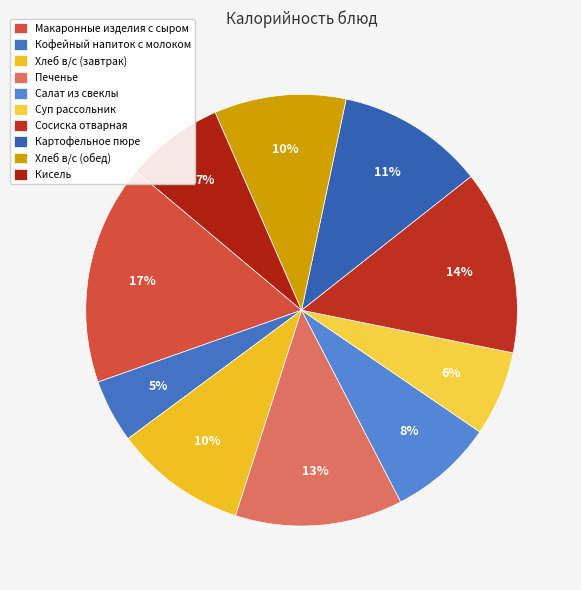

What is the change in value from Суп рассольник to Картофельное пюре?

+78.0